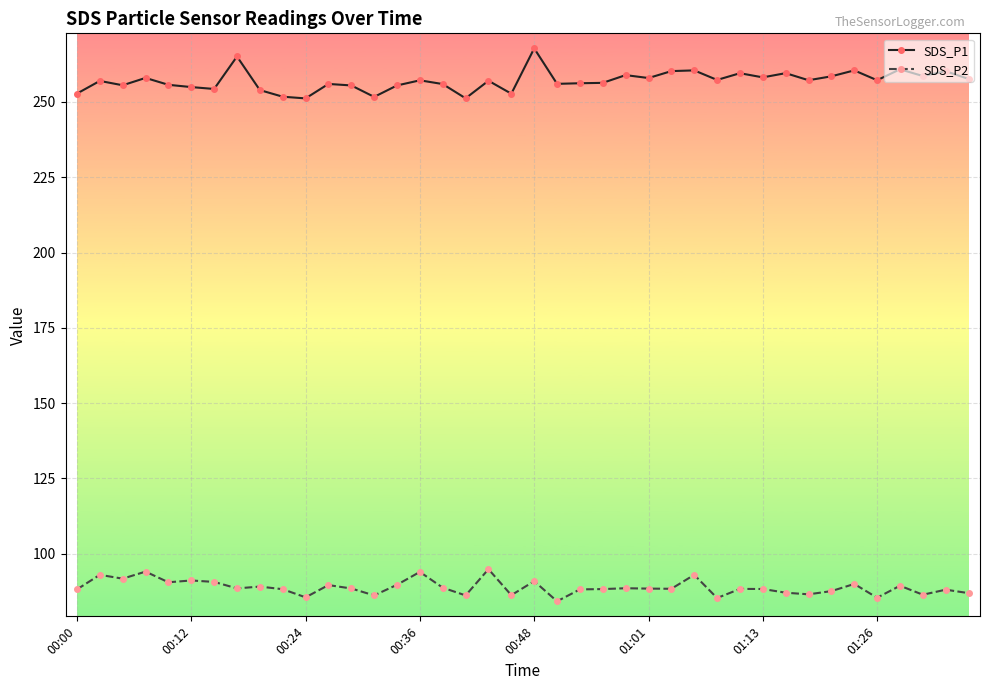

How many categories are shown in the chart?

40